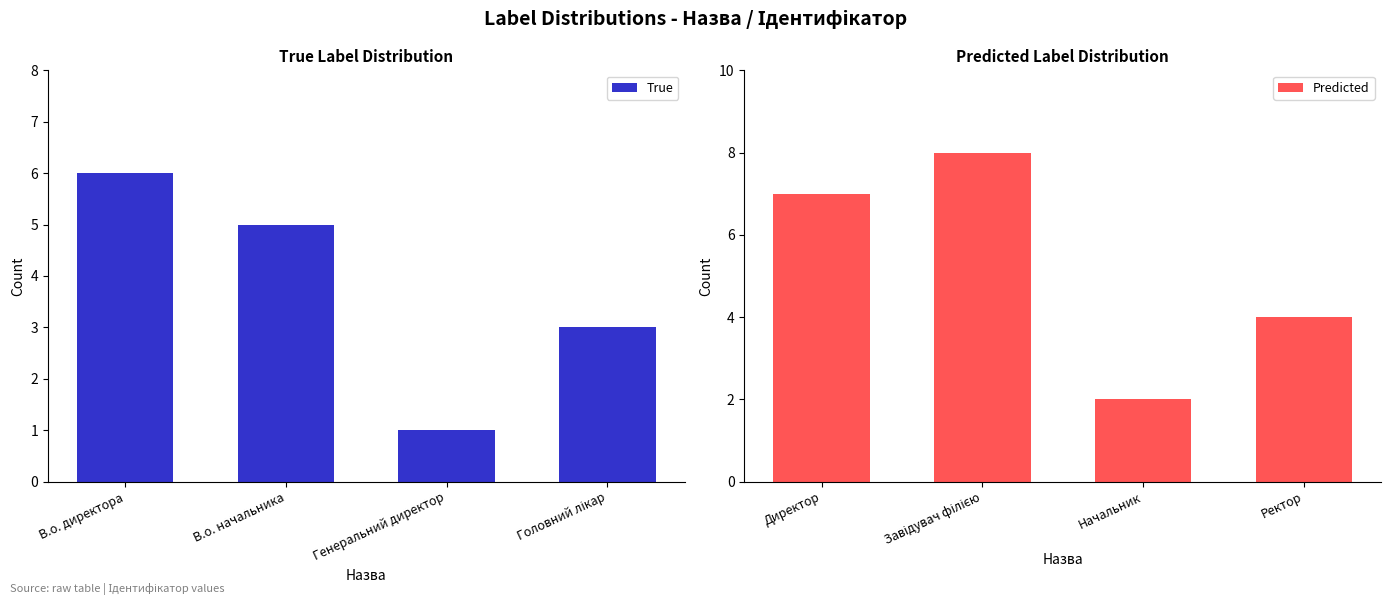

List the labels in order of True value, smallest first.

Генеральний директор, Головний лікар, В.о. начальника, В.о. директора